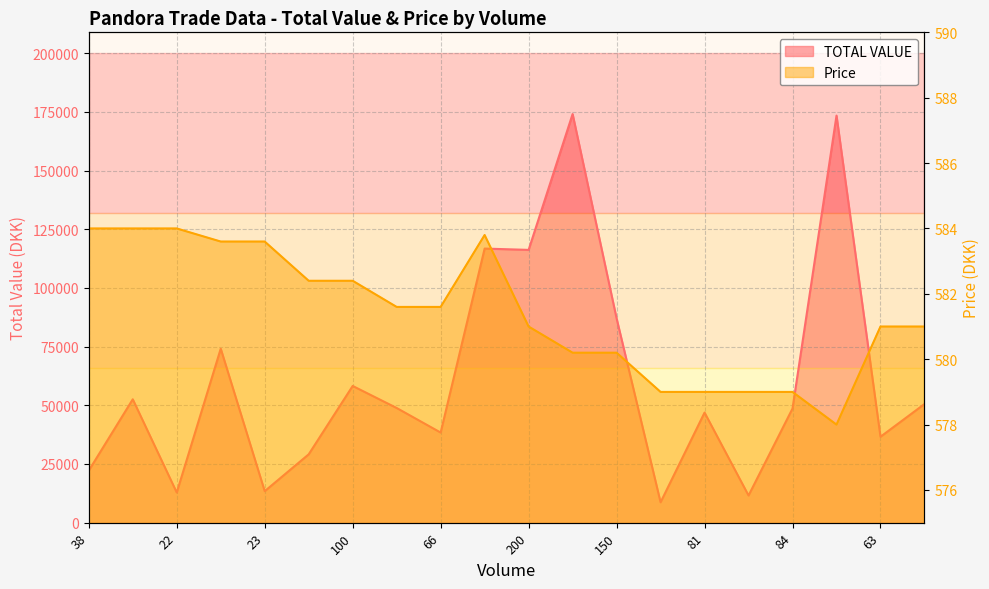

Which series changed the most between 23 and 200?

TOTAL VALUE